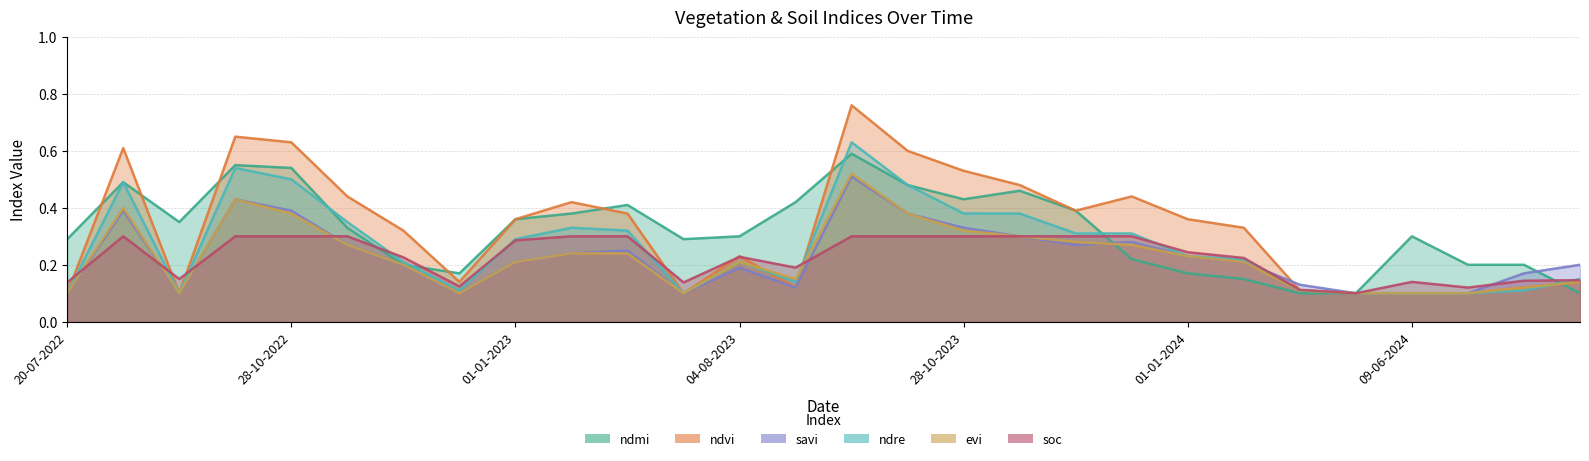

List the labels in order of savi value, smallest first.

20-07-2022, 28-09-2022, 12-12-2022, 10-07-2023, 04-06-2024, 09-06-2024, 14-06-2024, 29-08-2023, 25-05-2024, 19-06-2024, 04-08-2023, 27-11-2022, 24-06-2024, 01-01-2023, 11-01-2024, 01-01-2024, 11-01-2023, 20-06-2023, 12-11-2022, 27-11-2023, 12-12-2023, 12-11-2023, 28-10-2023, 13-10-2023, 03-09-2022, 28-10-2022, 08-10-2022, 18-09-2023